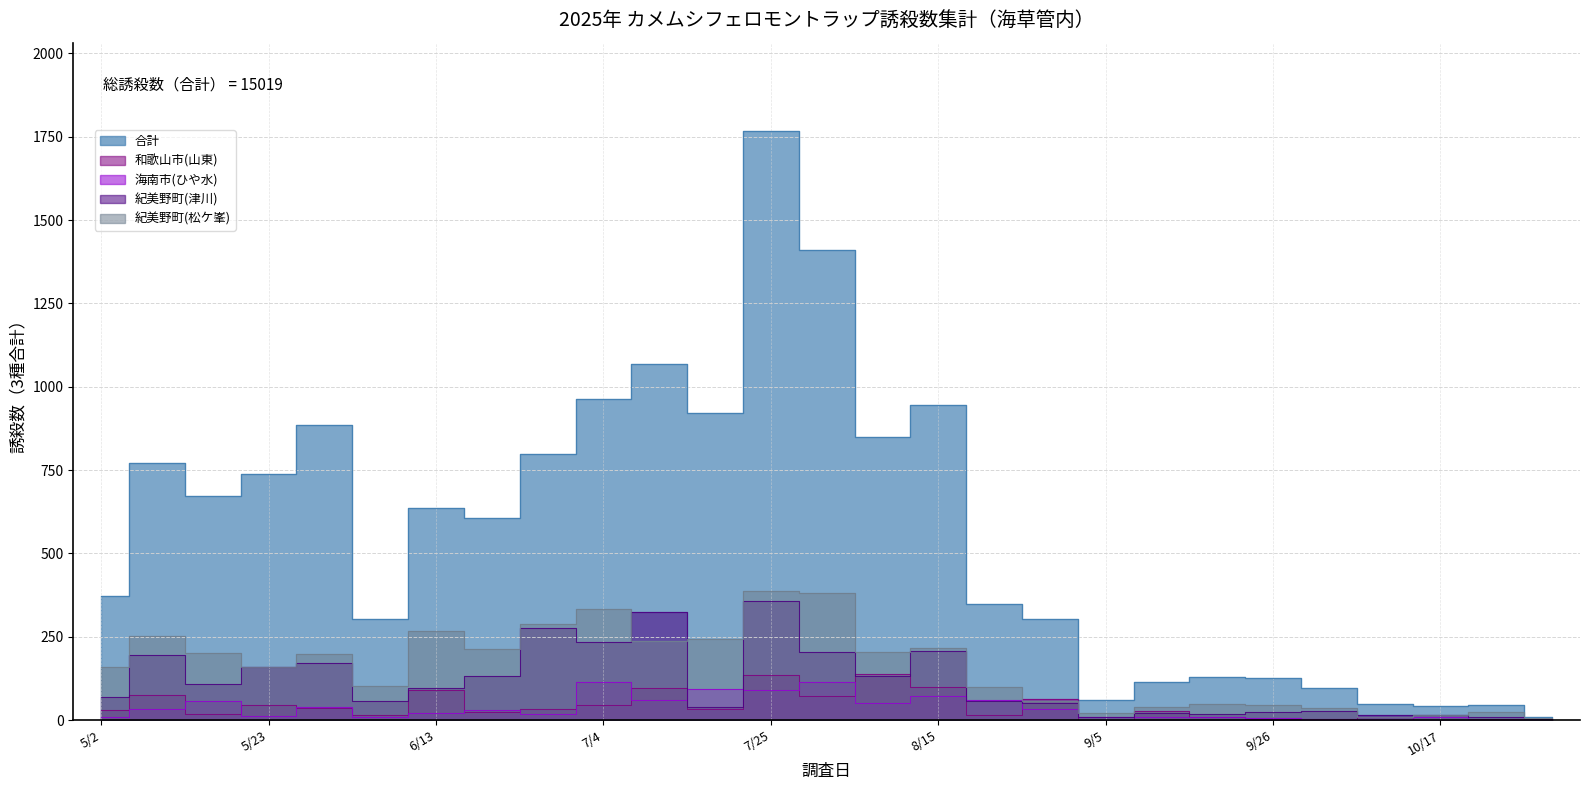

True or false: 紀美野町(松ケ峯) and 紀美野町(津川) cross at least once.

True